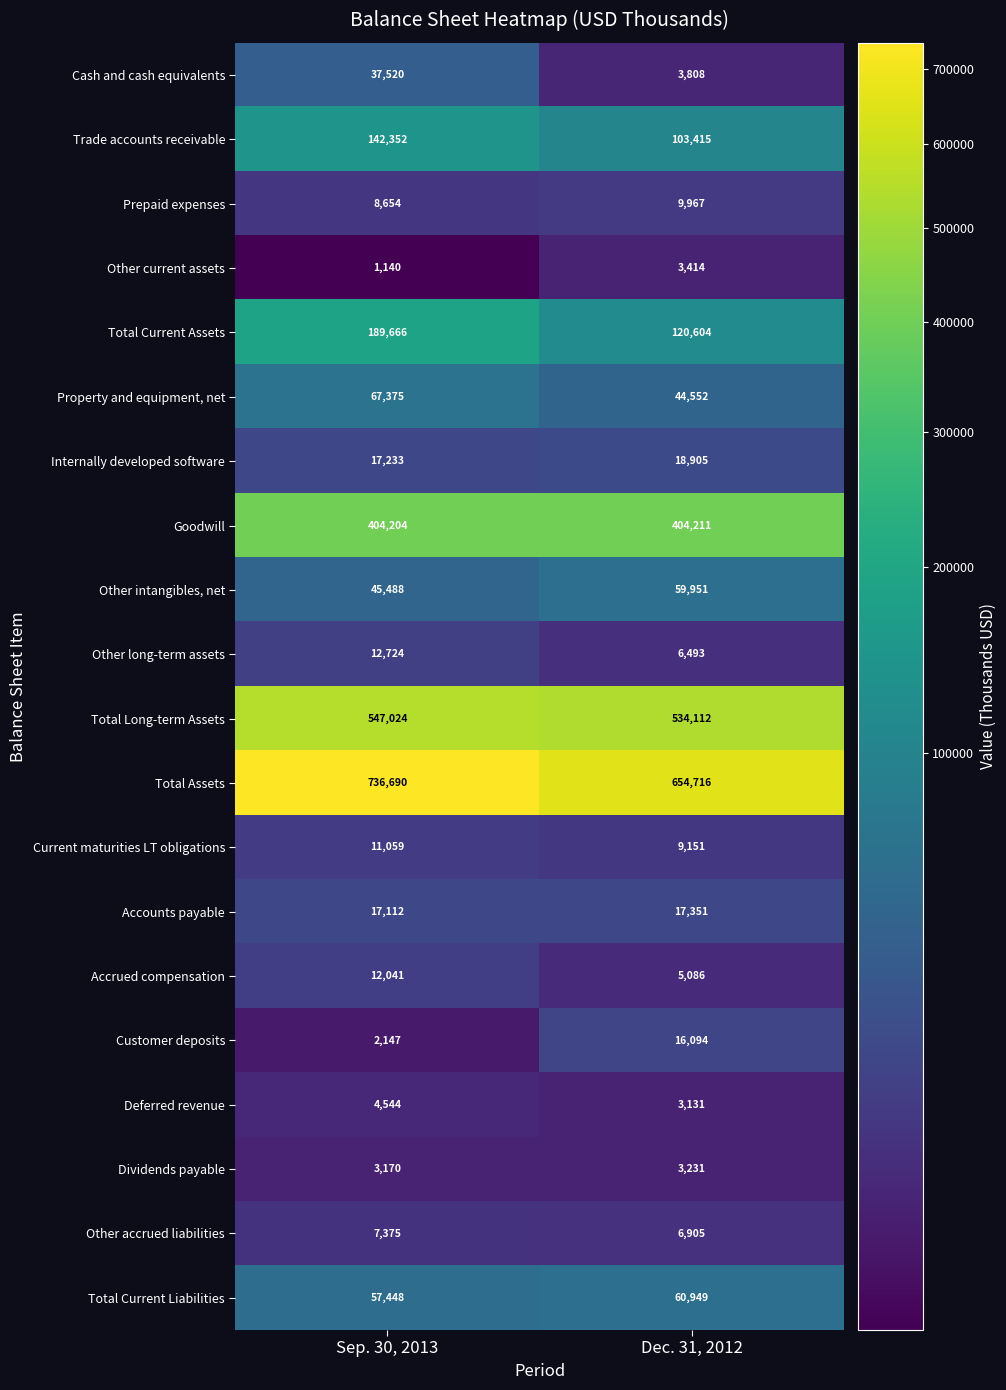

At how many categories does at least one series exceed 500721?

2